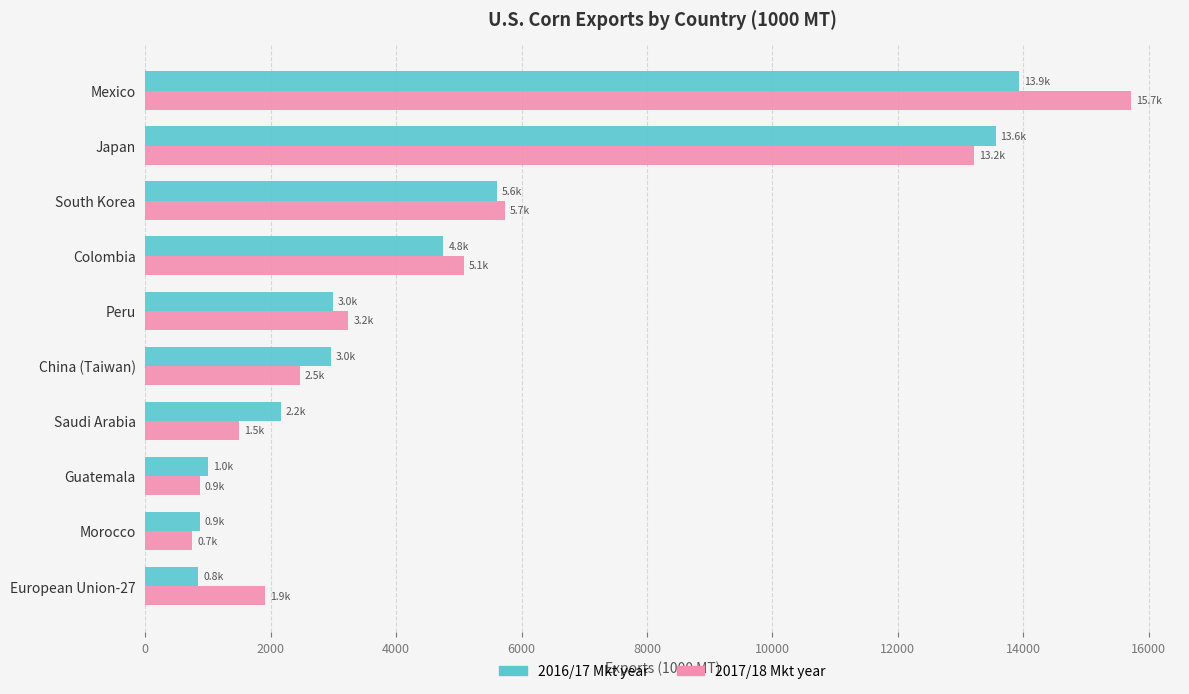

Which series has the largest total across all categories?

2017/18 Mkt year